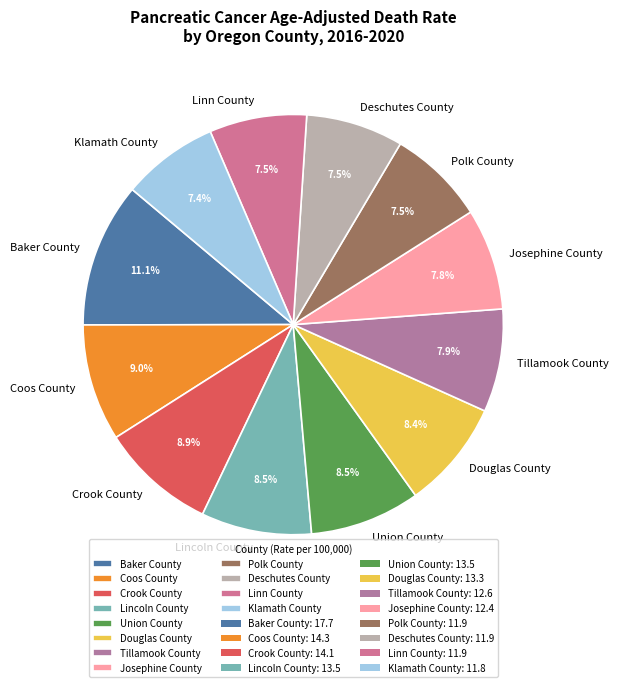

Count the number of slices in the pie.

12